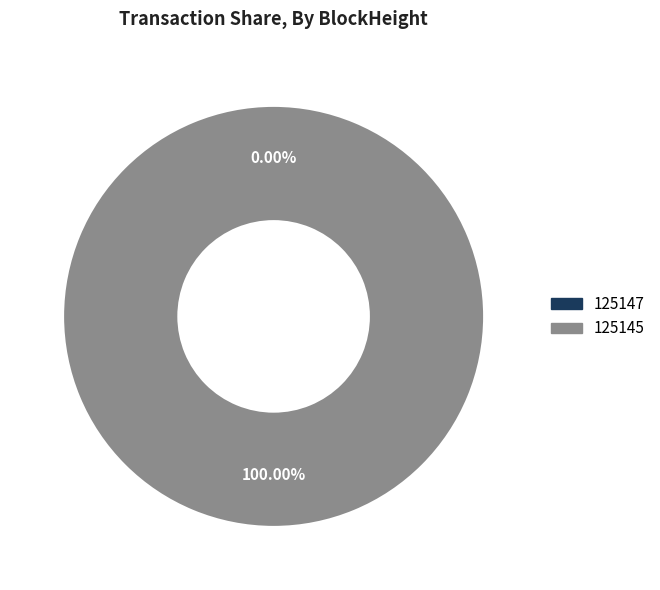

How many segments does this pie chart have?

2